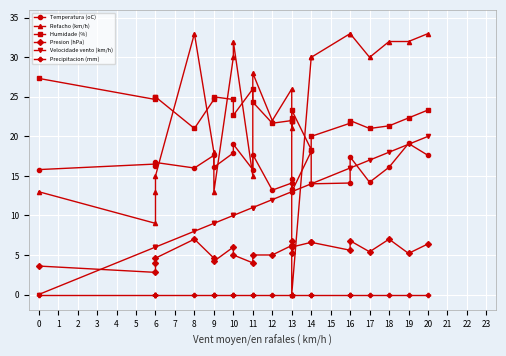

Is the value of Humidade (%) at 14 greater than the value of Velocidade vento (km/h) at 18?

Yes